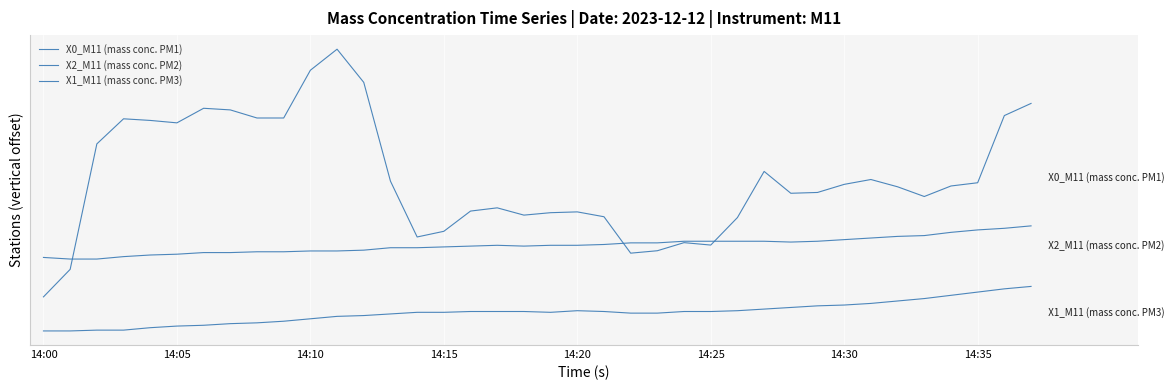

Does the chart have visible grid lines?

Yes